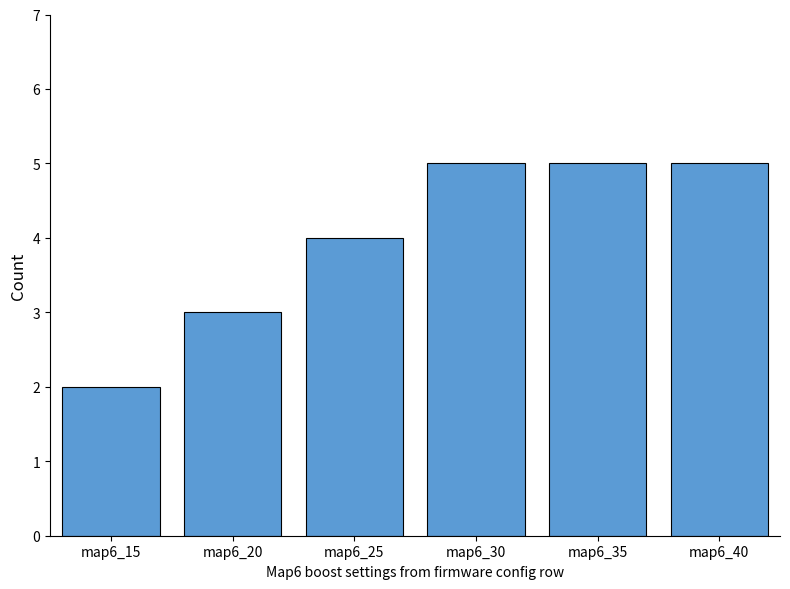

How many data points does each series have?

6